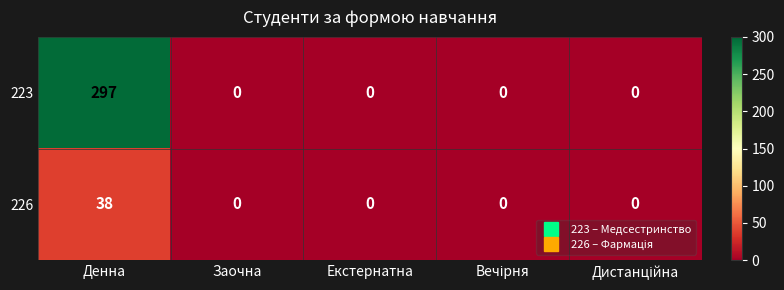

Which series has the widest spread of values?

223